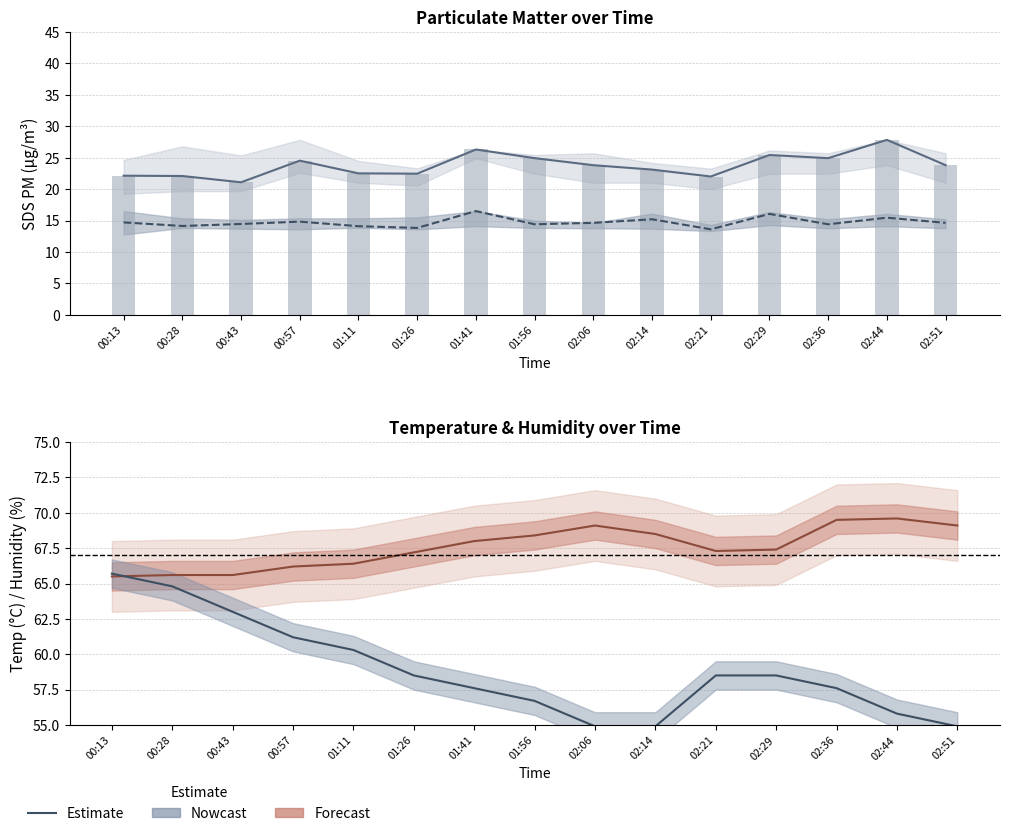

What is the value of the SDS_P2 bar at the 6th from the left?

13.8